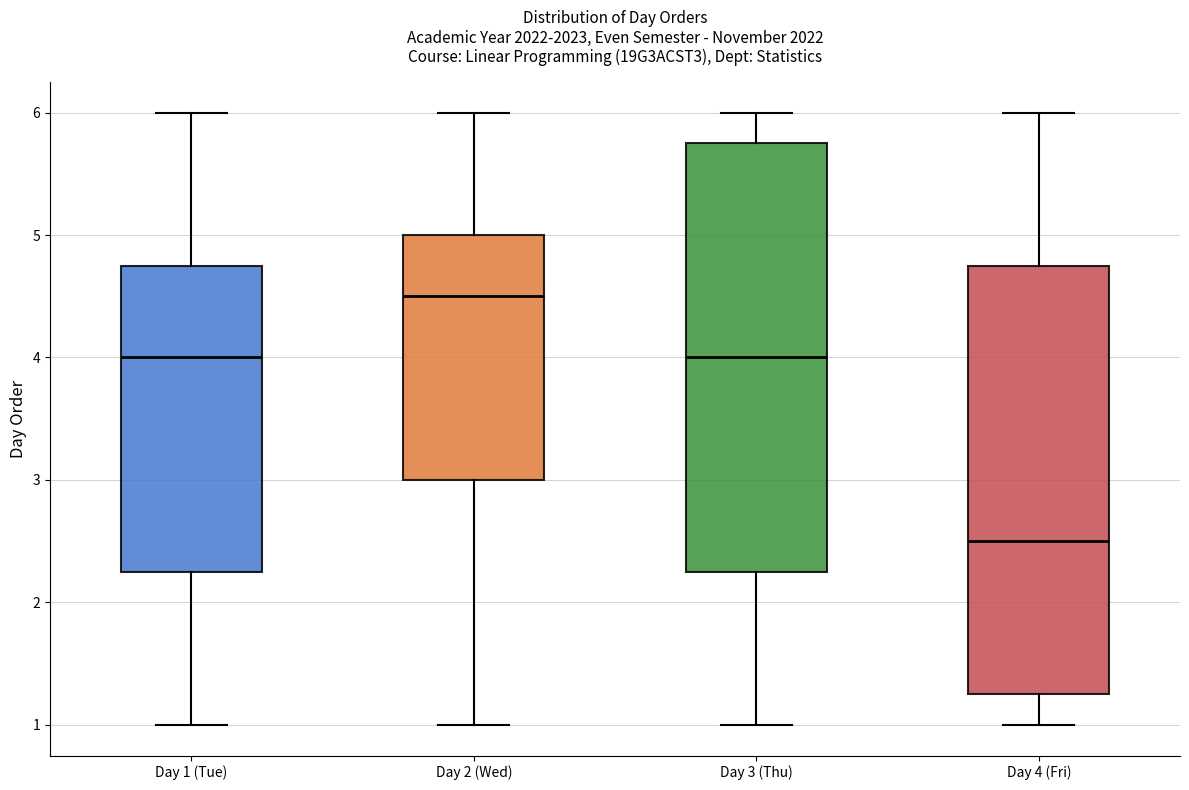

Which box's median line is the lowest?

Day 4 (Fri)